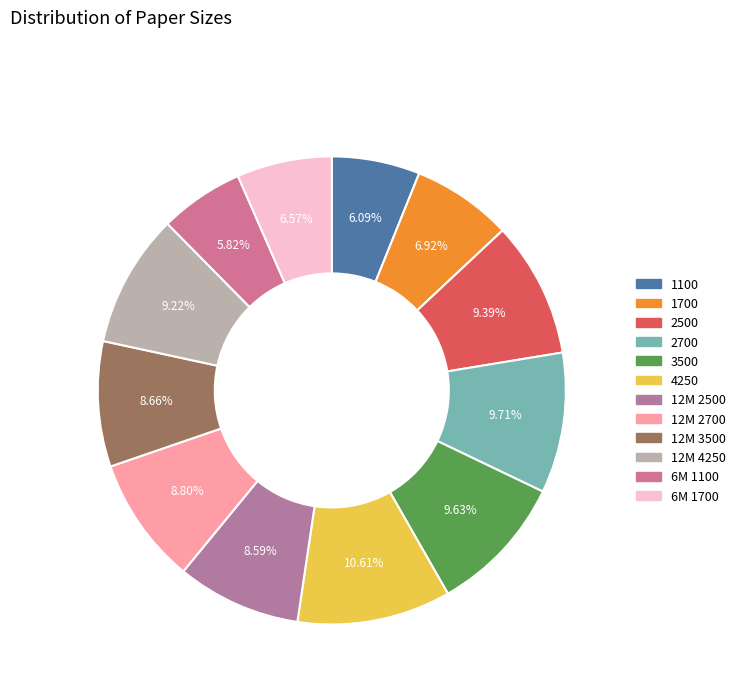

What is the change in value from 4250 to 12M 2700?

-1971